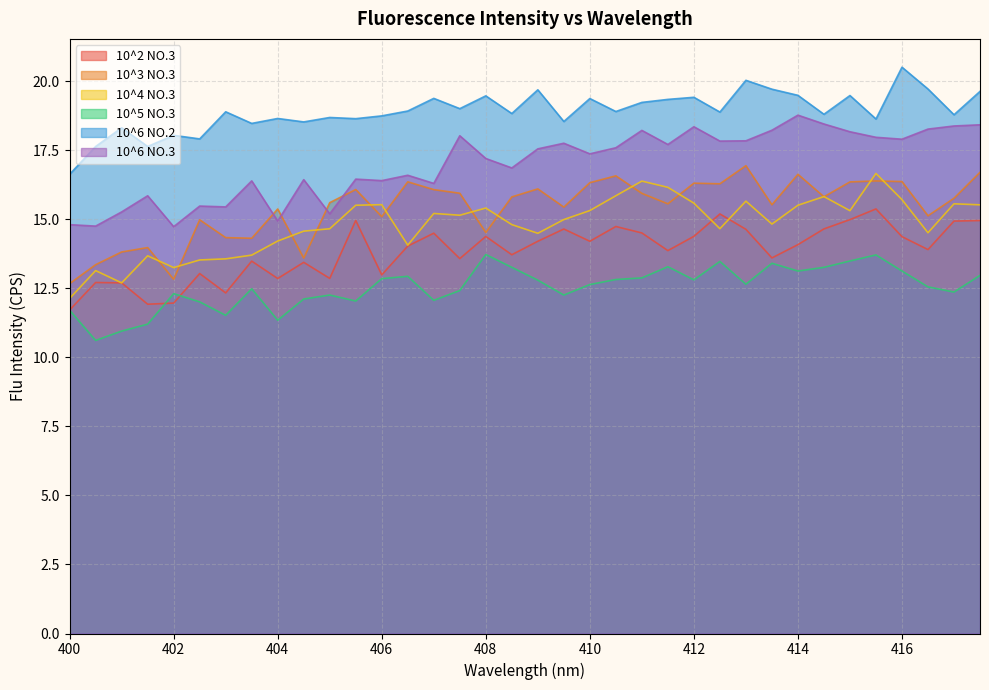

What is the label of the 31st point from the right?

402.5